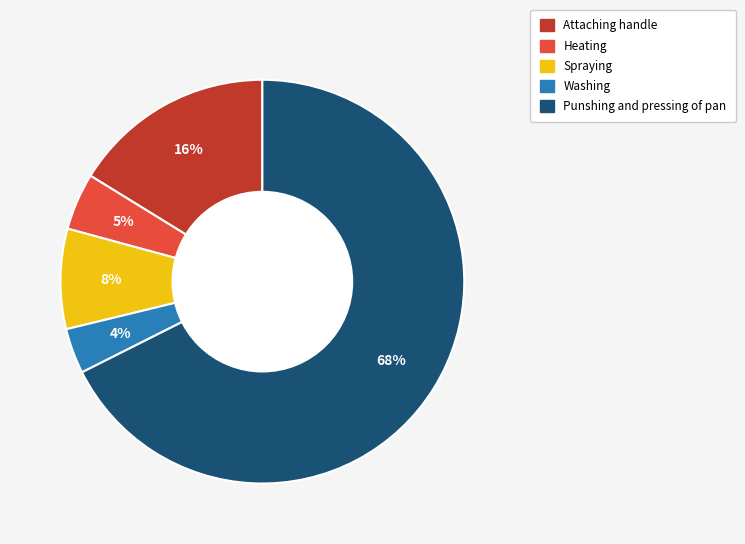

Which category has the biggest portion of the pie?

Punshing and pressing of pan